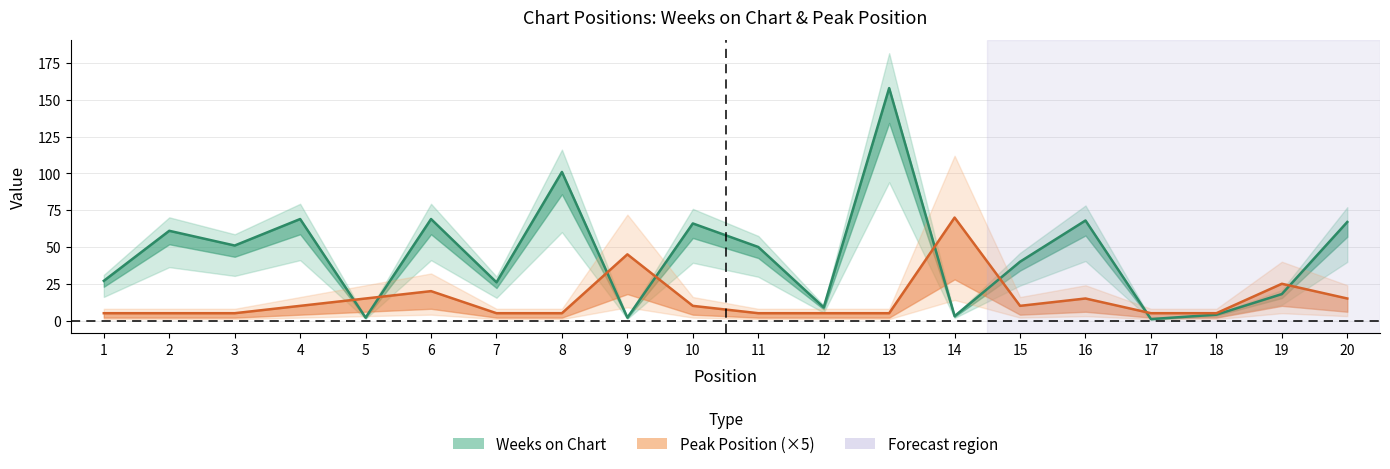

Is it true that Peak Position equals 1 at 7?

False